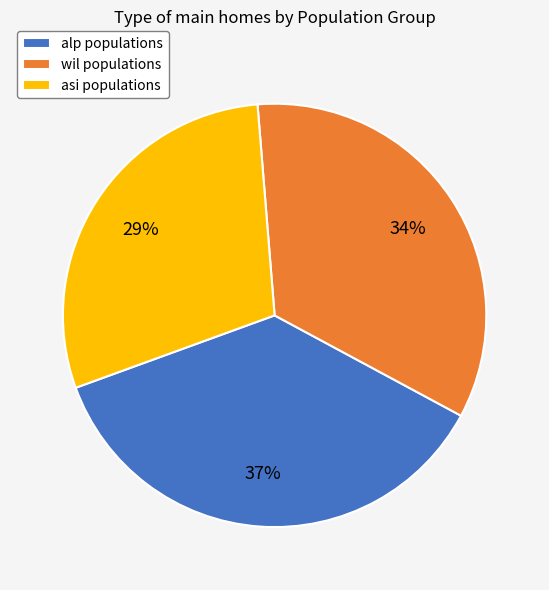

To the nearest percent, what is the average slice percentage?

33%